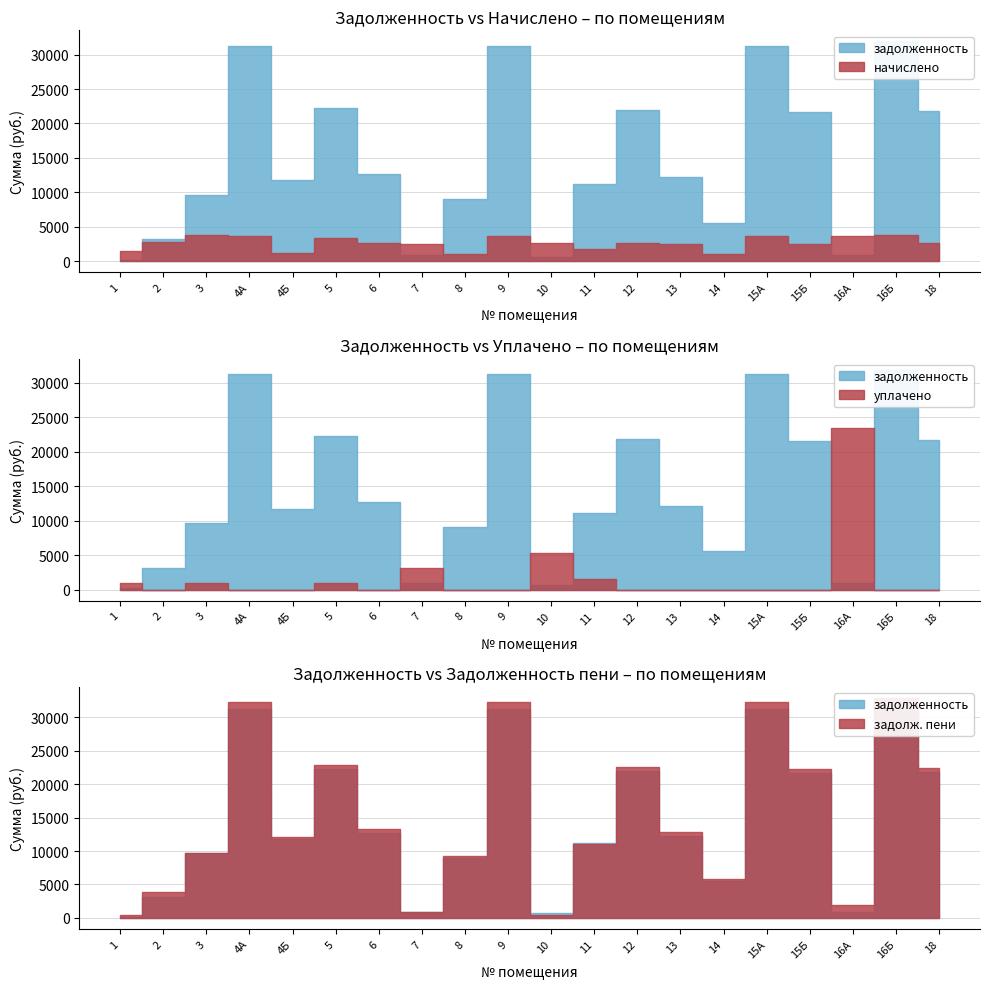

Reading left to right, list all the values displayed in this chart.

задолженность: 196.6	3176.8	9671.7	31308.0	11730.2	22230.5	12682.3	925.1	9016.8	31308.0	663.4	11153.1	21915.6	12183.0	5580.4	31308.0	21602.6	930.0	31934.2	21790.3
начислено: 1517.8	2767.7	3801.8	3720.0	1235.0	3387.6	2589.1	2566.8	1071.4	3720.0	2581.7	1800.5	2604.0	2559.4	1108.6	3720.0	2566.8	3720.0	3794.4	2589.1
уплачено: 905.0	0.0	950.5	0.0	0.0	1000.0	0.0	3129.7	0.0	0.0	5378.5	1500.0	0.0	0.0	0.0	0.0	0.0	23497.4	0.0	0.0
задолж_пени: 379.0	3868.8	9671.7	32238.0	12038.9	22920.6	13329.6	866.8	9284.6	32238.0	430.3	11103.2	22566.6	12822.8	5857.6	32238.0	22244.3	1860.0	32882.8	22437.6